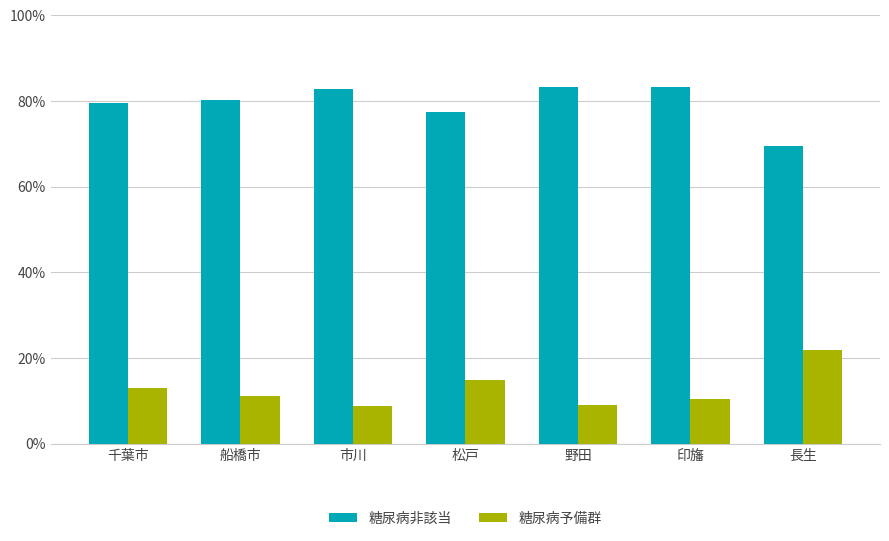

The 糖尿病非該当 series shows 79.5 at 千葉市. True or false?

True